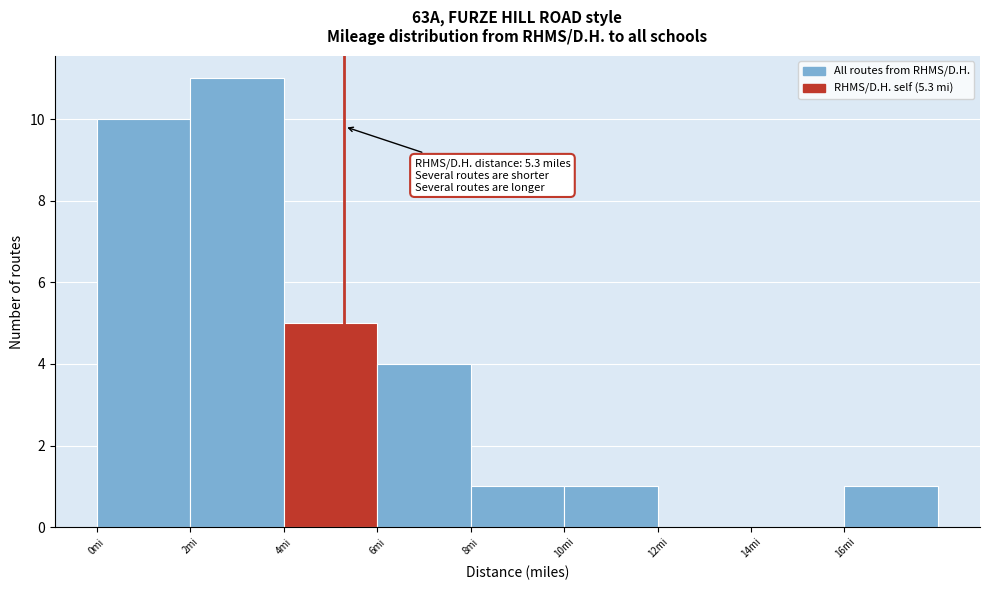

Over which range of the x-axis is the bar tallest?

2 to 4